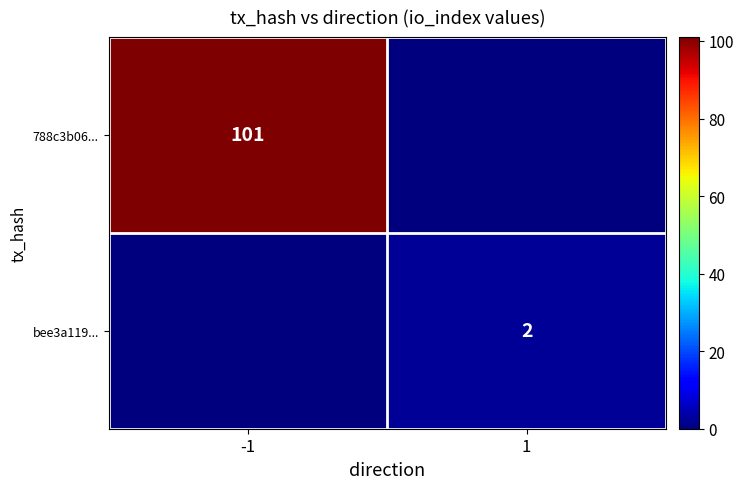

Is it true that 788c3b06... equals 101 at -1?

True